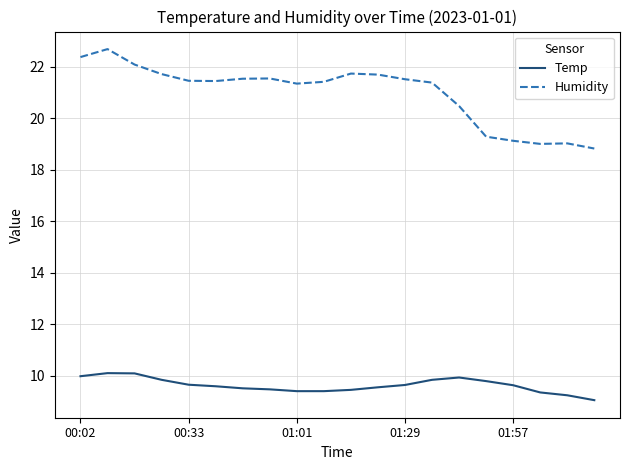

What is the maximum value for Humidity?

22.7